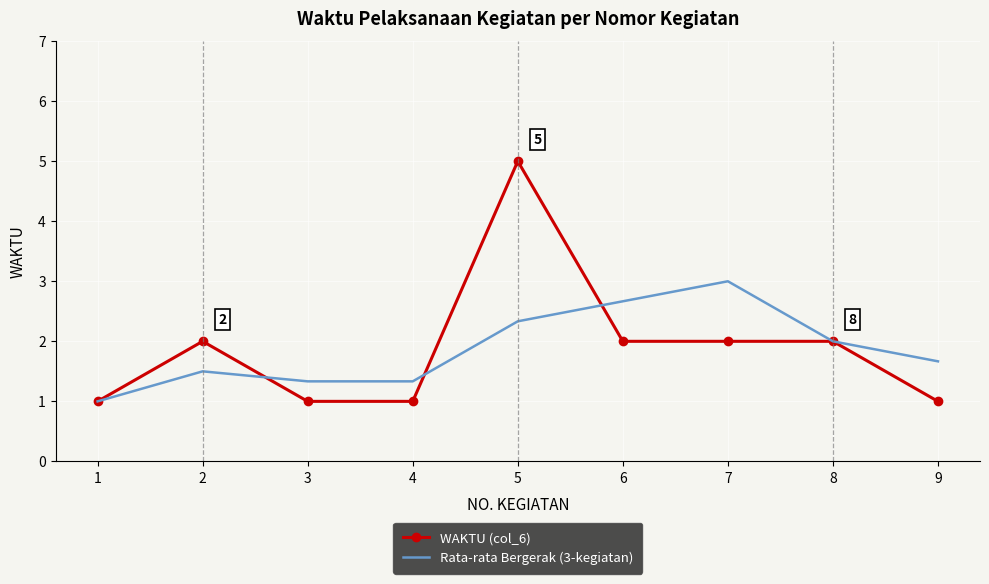

What is the difference between the highest and lowest values at 5?

2.7